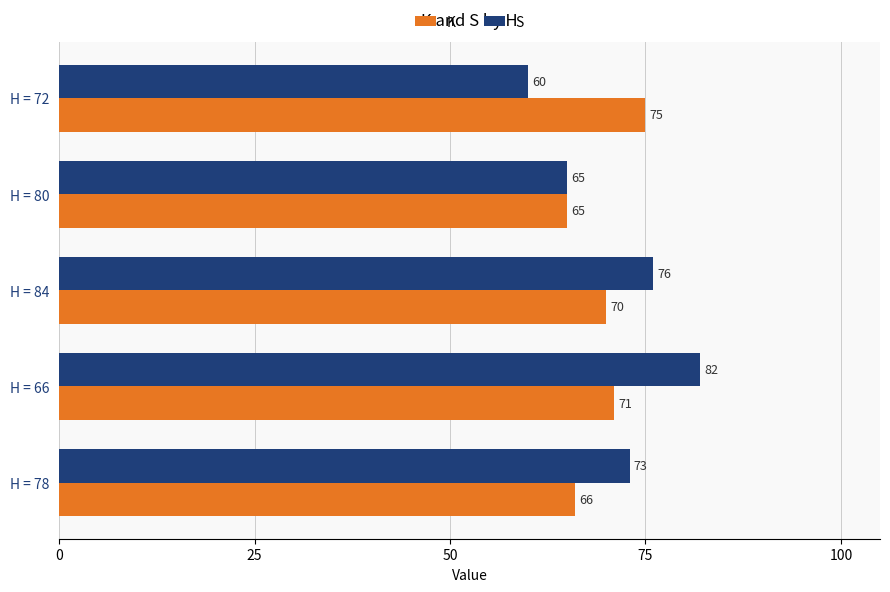

At which category is the sum across all series the highest?

H = 66